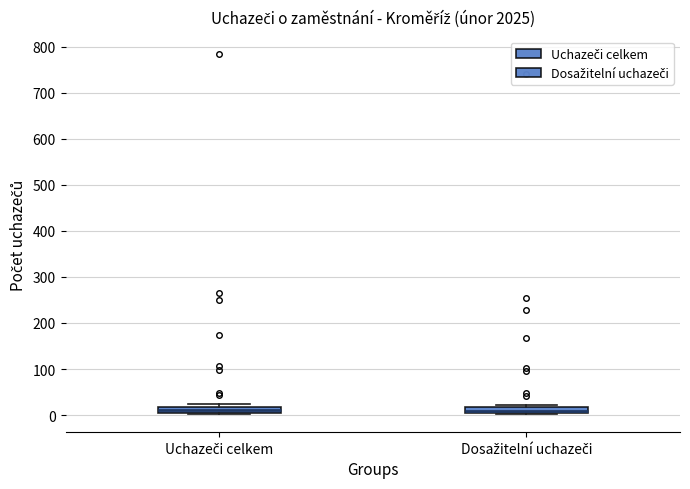

Where is the upper edge of the box for Dosažitelní uchazeči on the y-axis? The values are not printed on the chart, so give them approximately, as read against the axis.

20